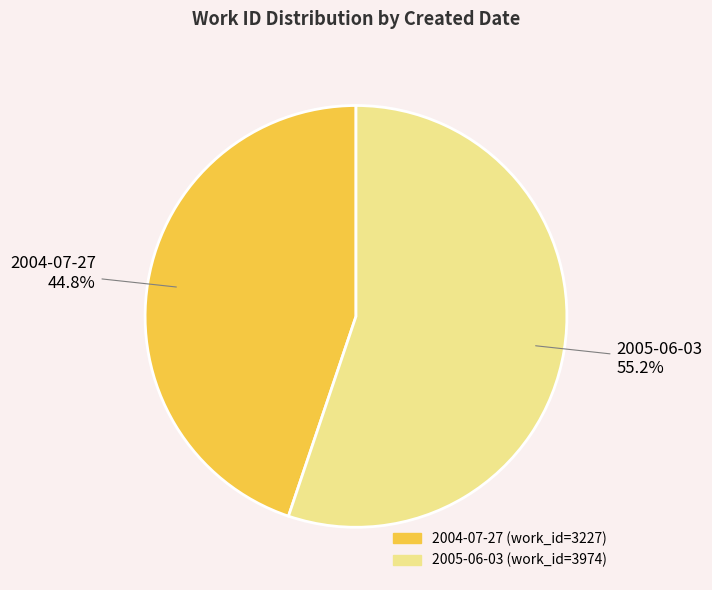

Count the number of slices in the pie.

2